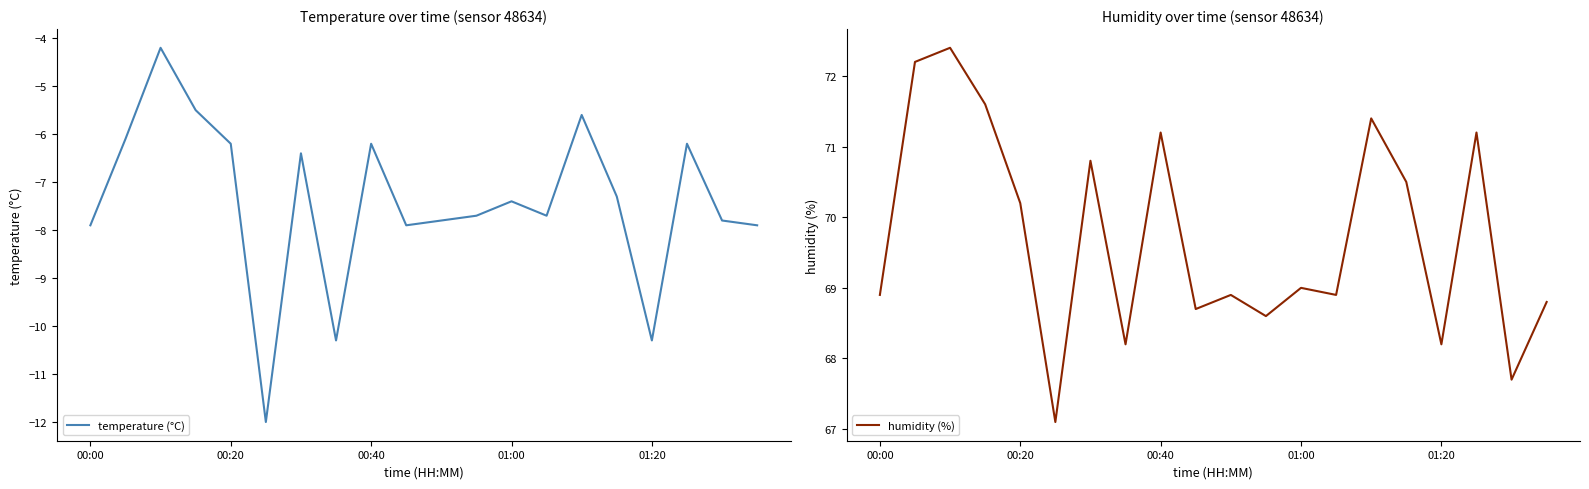

What is the sum of the humidity (%) values at 11 and 00:00?

137.5